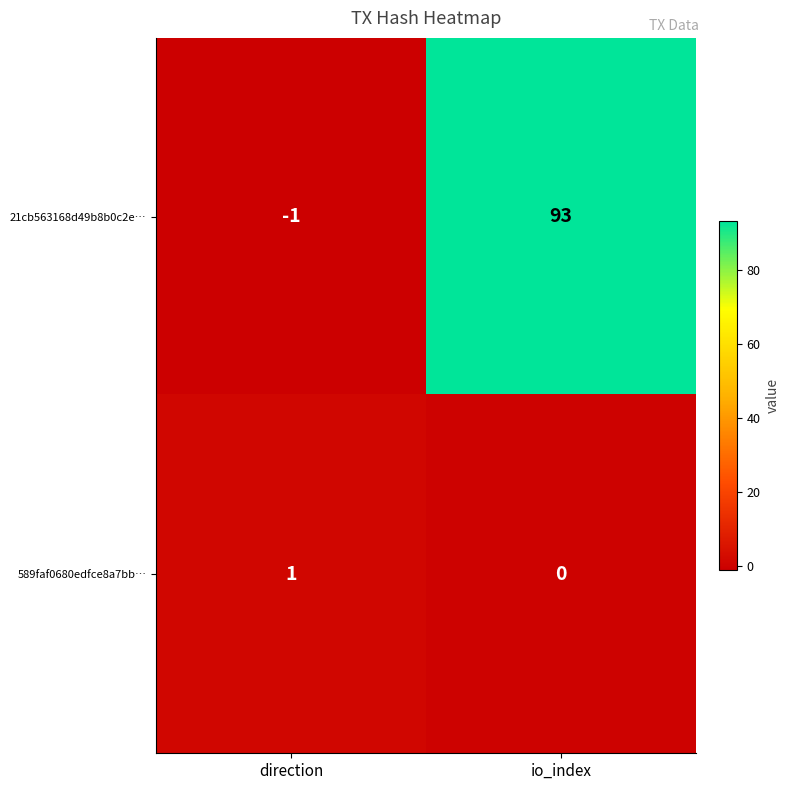

What is the sum of the 21cb563168d49b8b0c2e… values at direction and io_index?

92